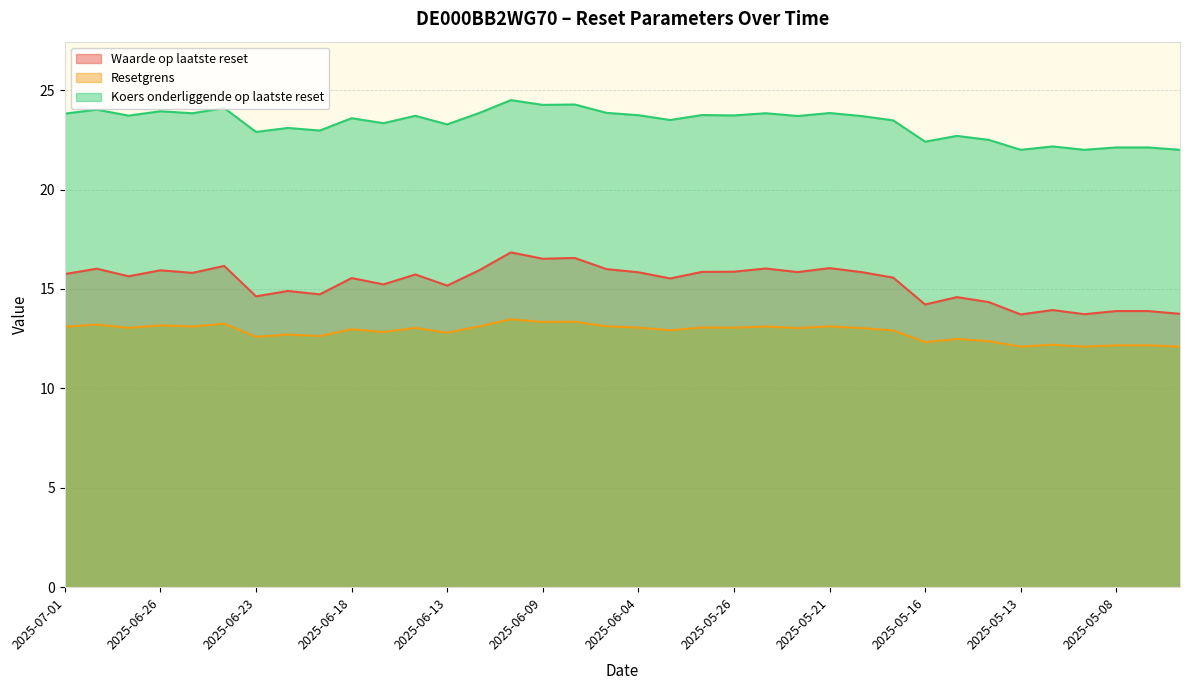

The value of Waarde op laatste reset at 2025-06-25 is 15.8. True or false?

True